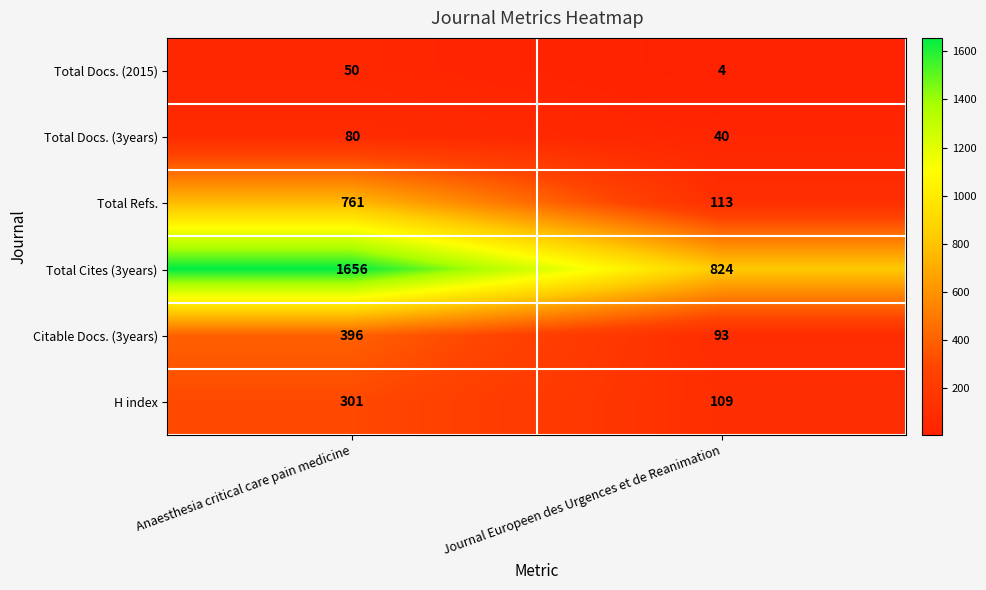

What is the difference between the Total Refs. values at Anaesthesia critical care pain medicine and Journal Europeen des Urgences et de Reanimation?

648